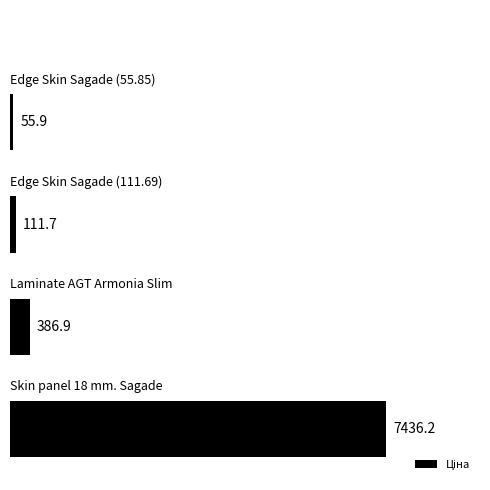

What is the difference between the maximum and second lowest values?

7324.5